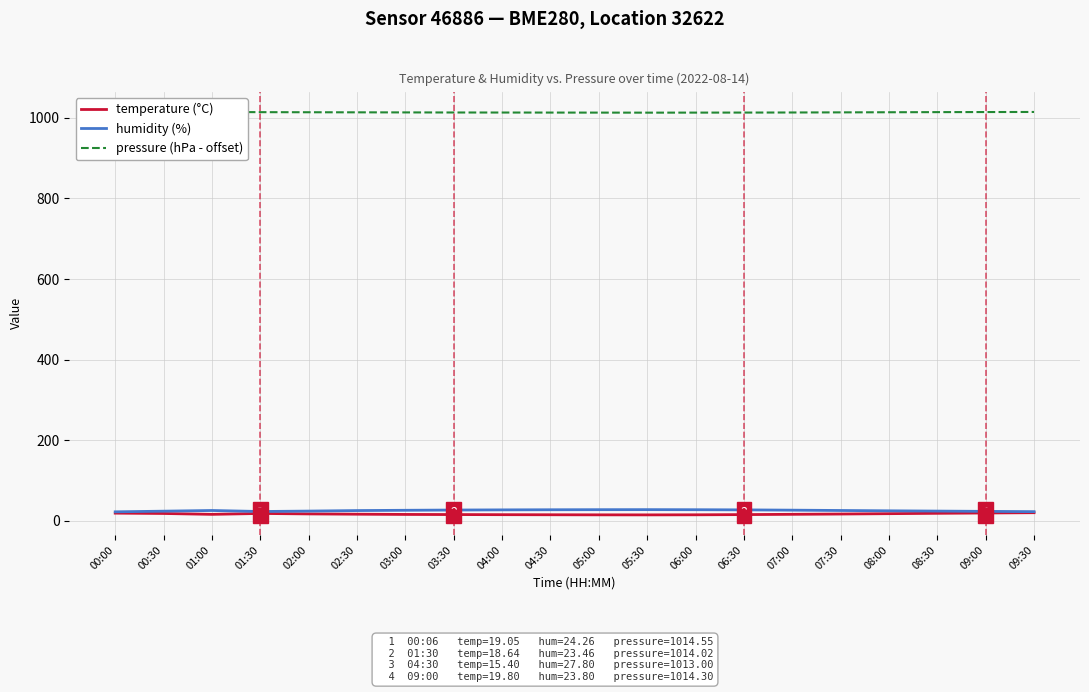

What is the difference between the maximum and minimum values in the humidity (%) series?

5.4